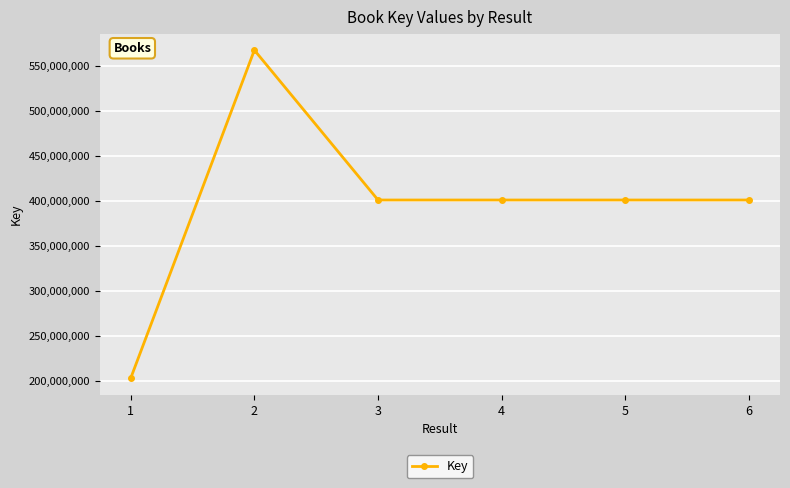

What is the average value?

395473159